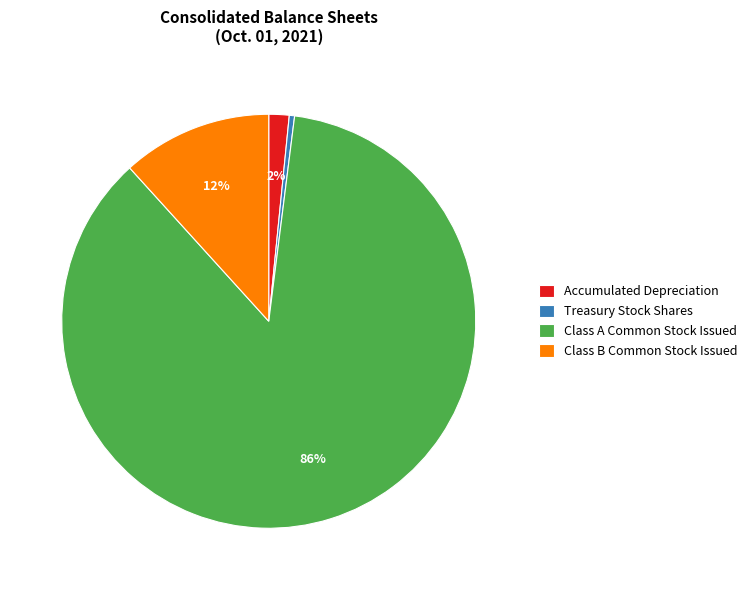

Do Treasury Stock Shares and Class B Common Stock Issued together represent more than half of the pie?

No